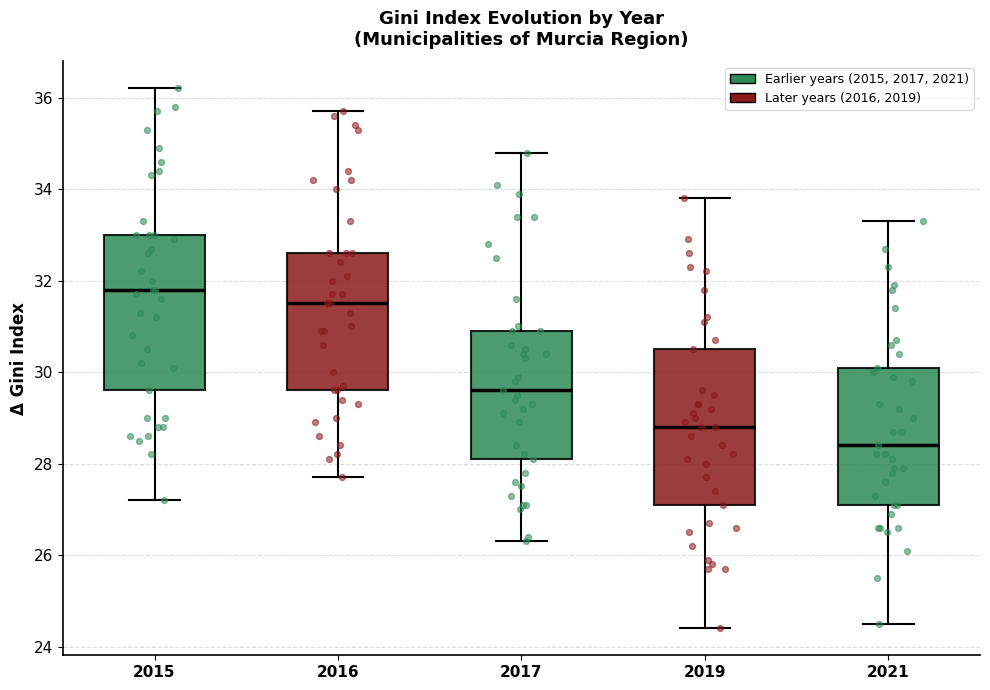

Reading left to right, transcribe this box plot: for each box, give where its median line is, the range the box spans, and where its two whiskers end, as read against the y-axis. The values are not printed on the chart, so give them approximately, as read against the axis.

2015: median 31.8, box 29.6 to 33.0, whiskers 27.2 to 36.2
2016: median 31.6, box 29.6 to 32.6, whiskers 27.8 to 35.8
2017: median 29.6, box 28.2 to 31.0, whiskers 26.4 to 34.8
2019: median 28.8, box 27.2 to 30.6, whiskers 24.4 to 33.8
2021: median 28.4, box 27.2 to 30.2, whiskers 24.6 to 33.4